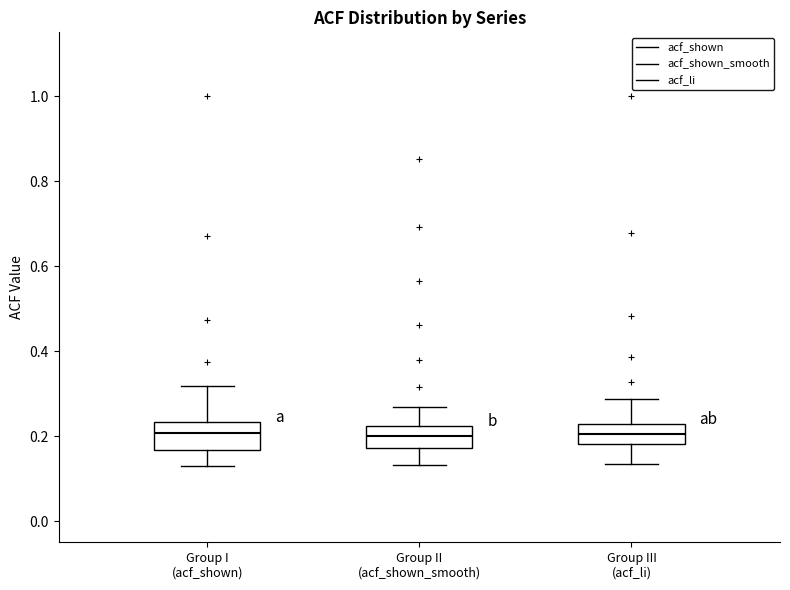

Reading left to right, transcribe this box plot: for each box, give where its median line is, the range the box spans, and where its two whiskers end, as read against the y-axis. The values are not printed on the chart, so give them approximately, as read against the axis.

Group I (acf_shown): median 0.20, box 0.16 to 0.24, whiskers 0.14 to 0.32
Group II (acf_shown_smooth): median 0.20, box 0.18 to 0.22, whiskers 0.14 to 0.26
Group III (acf_li): median 0.20, box 0.18 to 0.22, whiskers 0.14 to 0.28